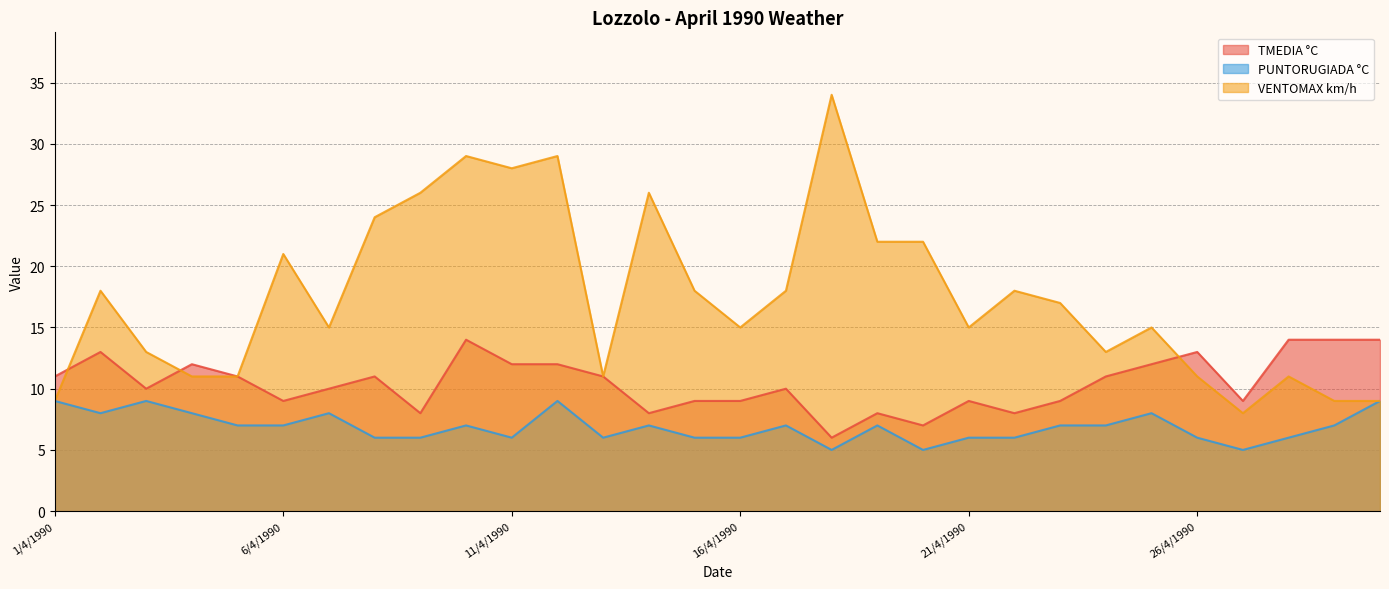

Which series has the largest range (max minus min)?

VENTOMAX km/h